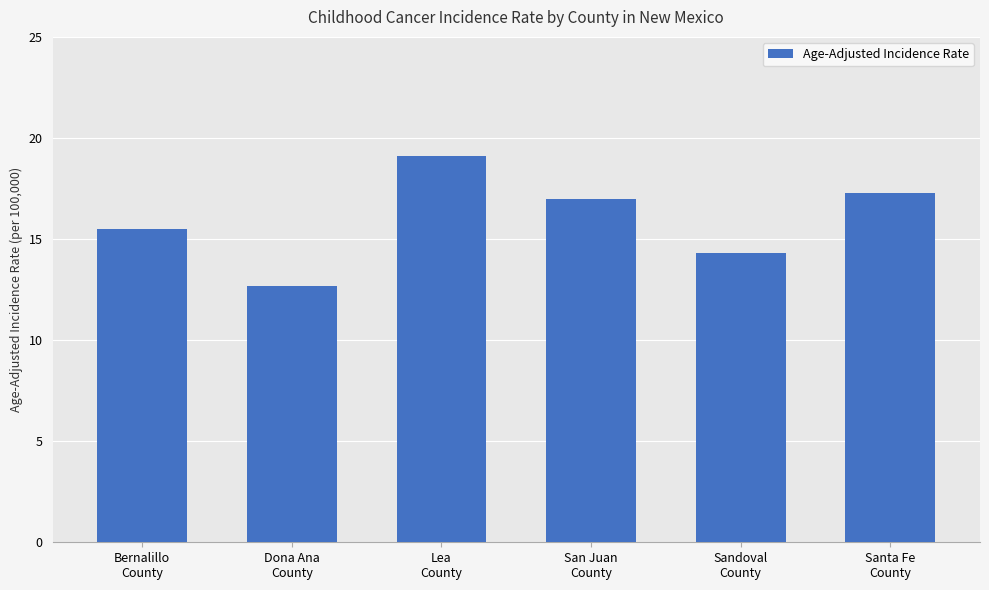

How many categories are shown in the chart?

6